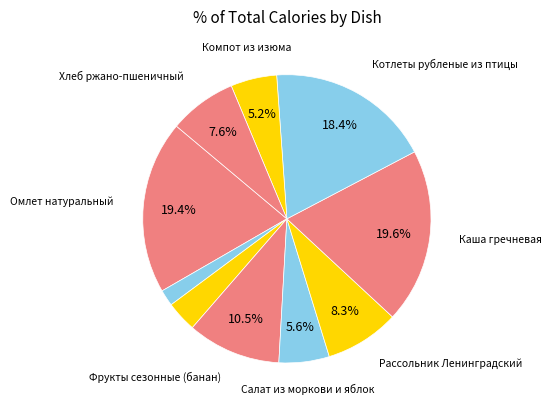

Count the number of slices in the pie.

10